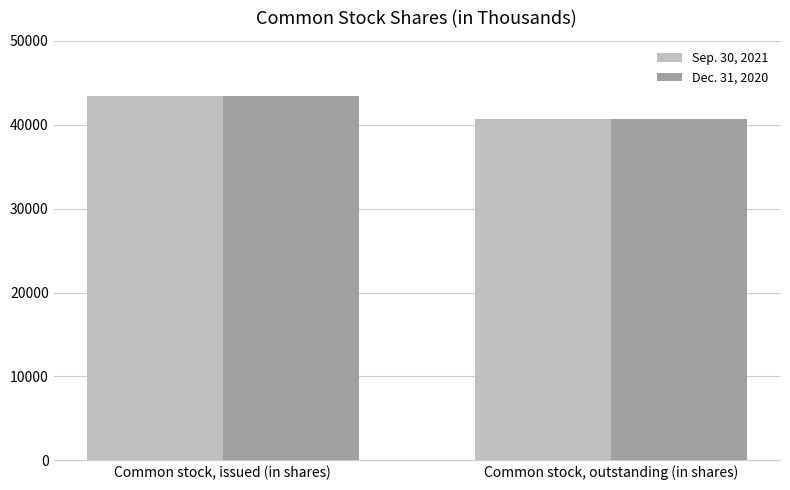

What is the lowest value of the Sep. 30, 2021 series?

40732